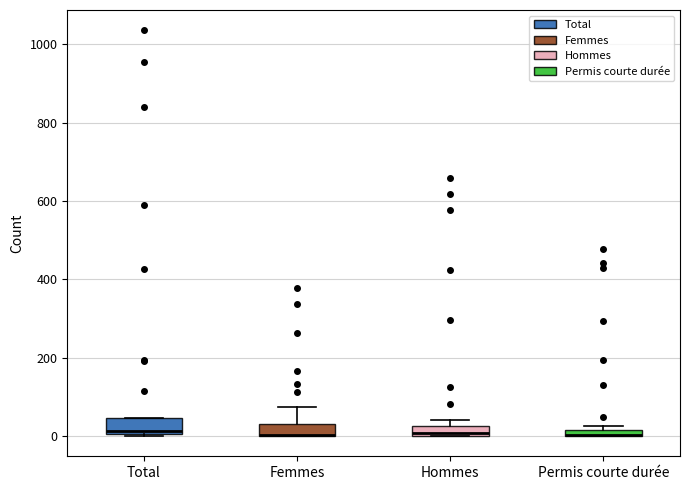

Where does the median line of the box for Total sit on the y-axis? The values are not printed on the chart, so give them approximately, as read against the axis.

20